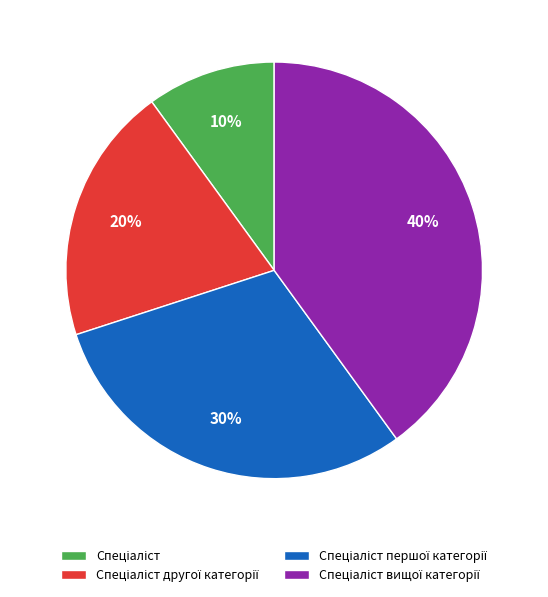

To the nearest percent, what is the difference between the largest and smallest slice percentages?

30%